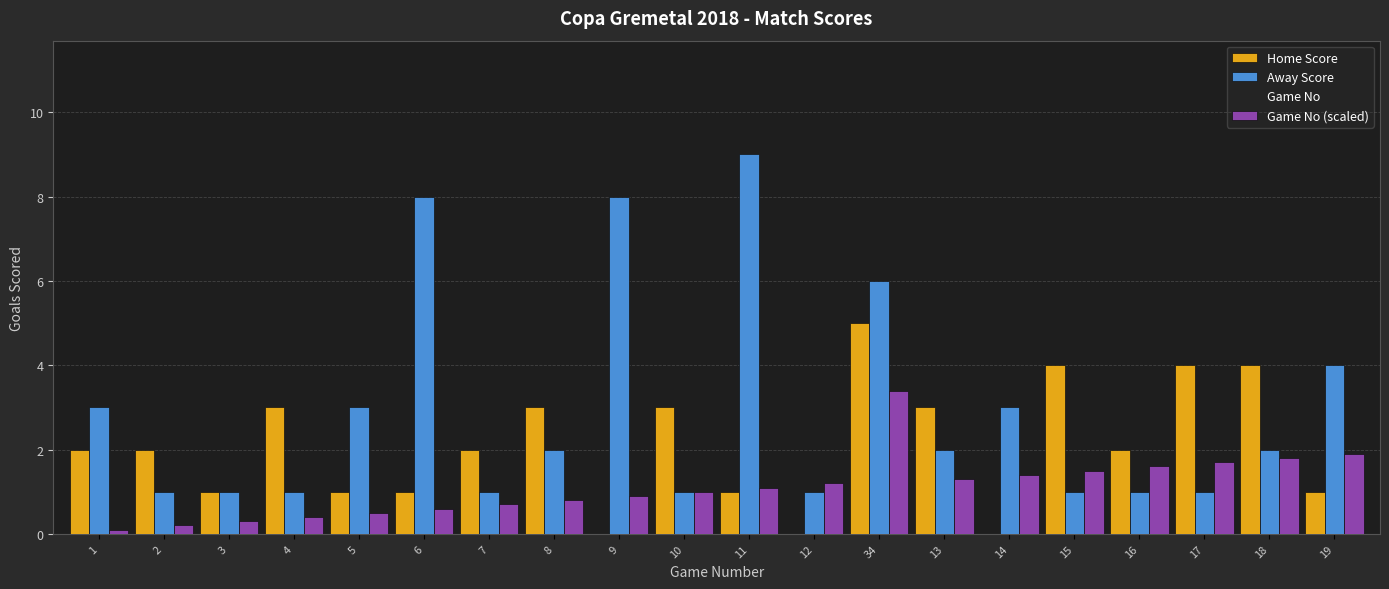

What is the sum of all Home Score values?

42.0